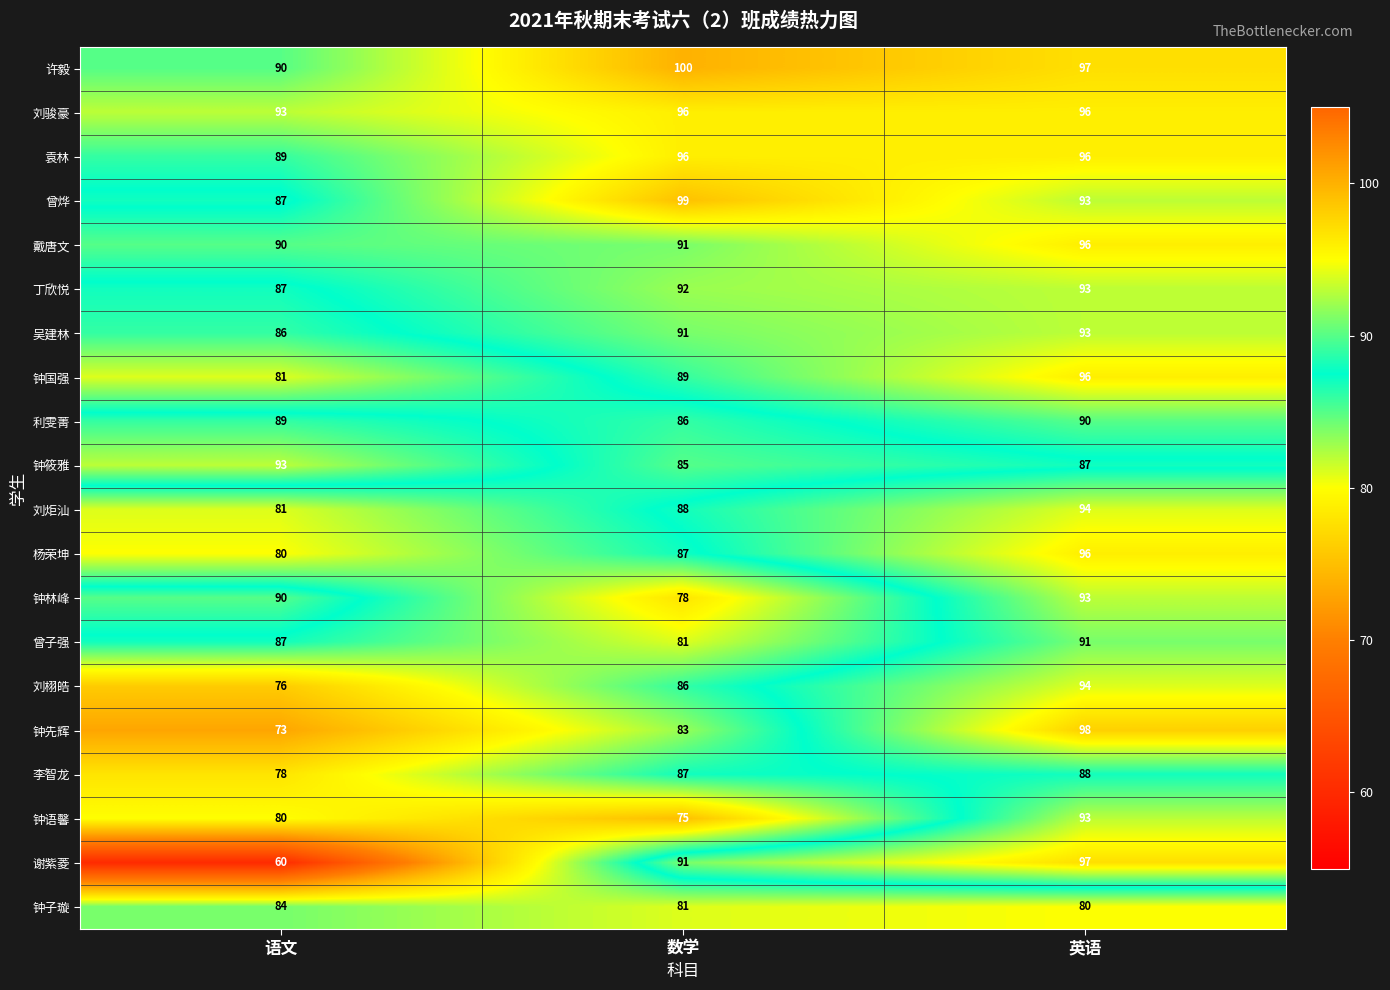

What is the difference between the maximum and minimum values in the 钟林峰 series?

15